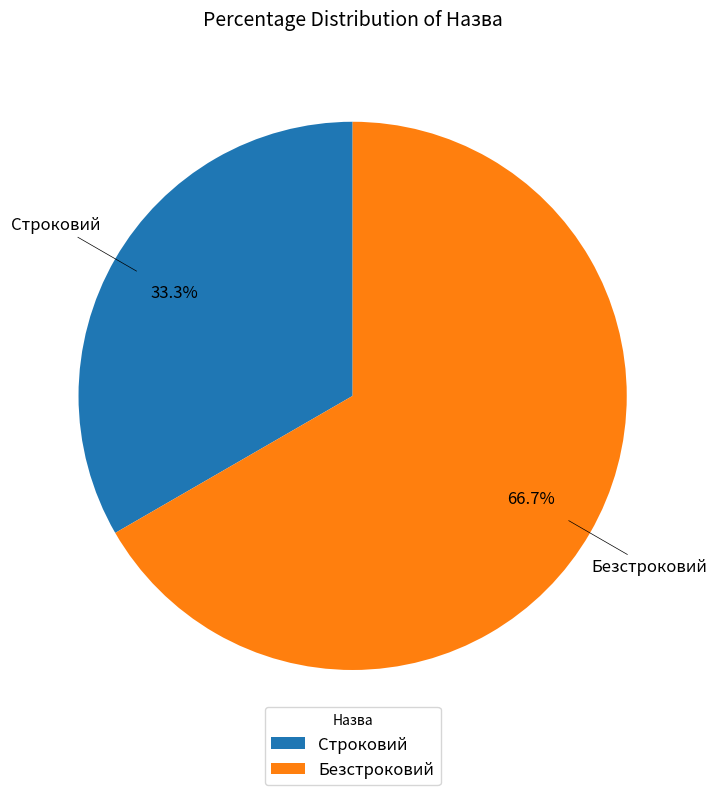

To the nearest percent, what is the combined percentage of Строковий and Безстроковий?

100%